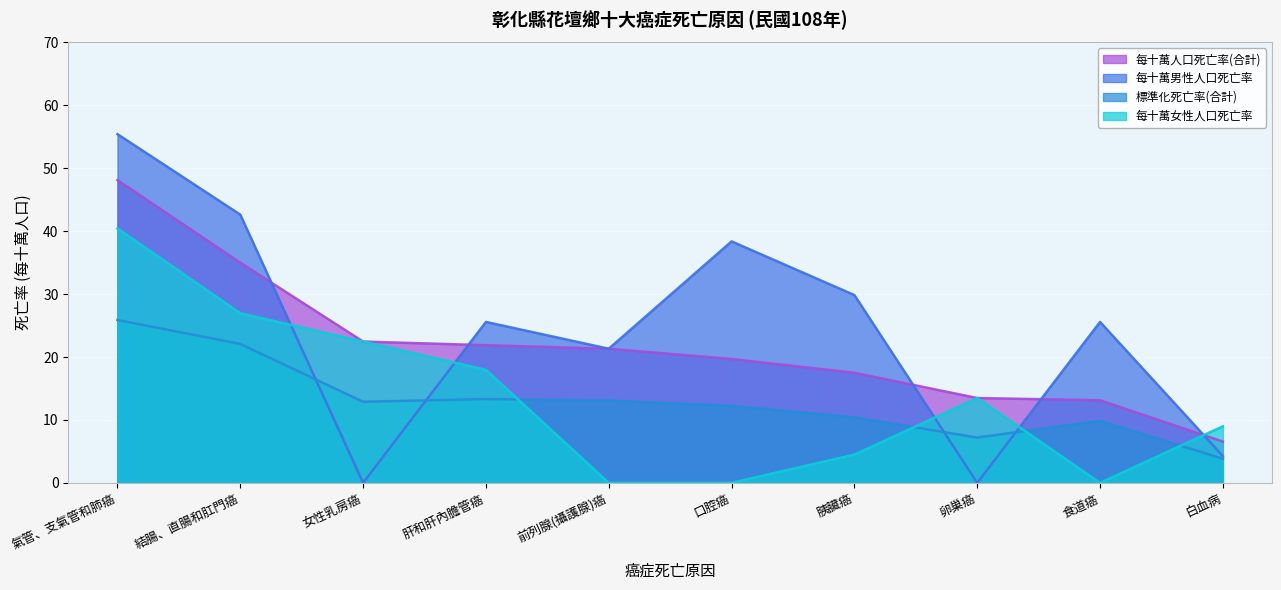

What value does the 標準化死亡率(合計) series have at 氣管、支氣管和肺癌?

25.9